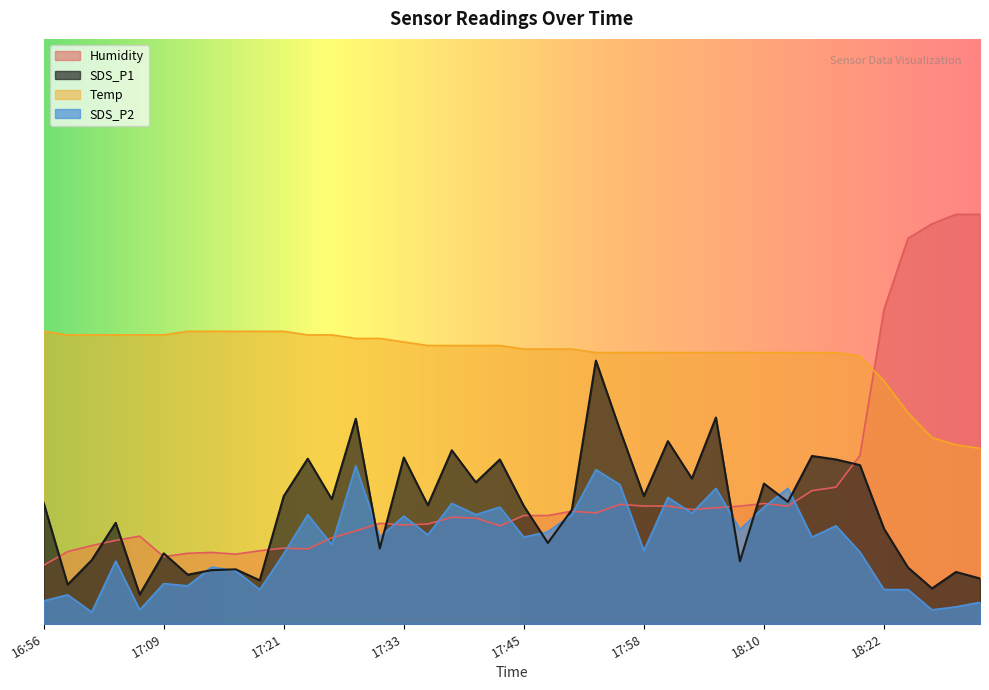

What is the difference between the SDS_P1 values at 17:21 and 17:09?

9.8